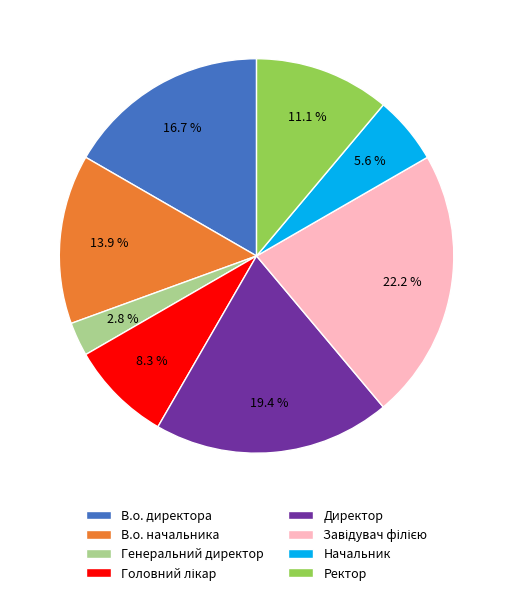

What is the smallest slice in the pie chart?

Генеральний директор